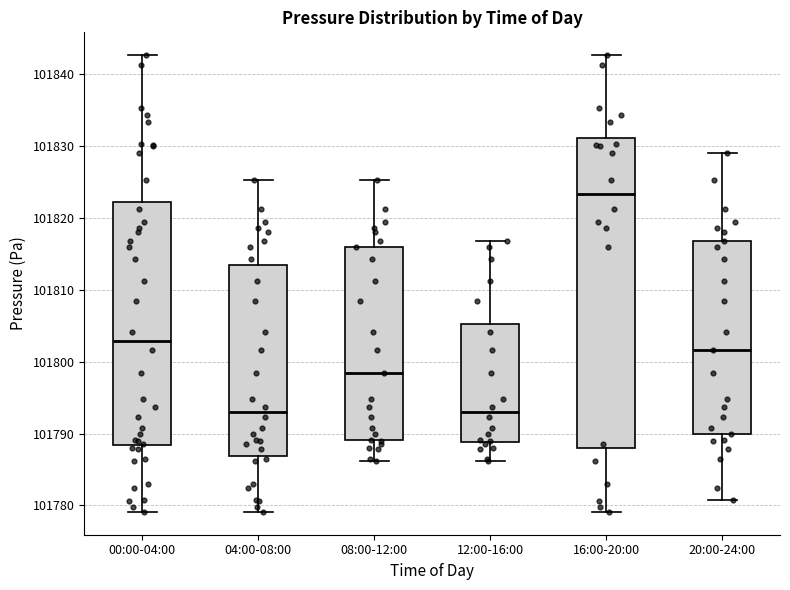

Reading left to right, read every box against the y-axis: the position of its median line, the range the box covers, and the ends of its whiskers. The values are not printed on the chart, so give them approximately, as read against the axis.

00:00-04:00: median 101803, box 101788 to 101822, whiskers 101779 to 101843
04:00-08:00: median 101793, box 101787 to 101814, whiskers 101779 to 101825
08:00-12:00: median 101798, box 101789 to 101816, whiskers 101786 to 101825
12:00-16:00: median 101793, box 101789 to 101805, whiskers 101786 to 101817
16:00-20:00: median 101823, box 101788 to 101831, whiskers 101779 to 101843
20:00-24:00: median 101802, box 101790 to 101817, whiskers 101781 to 101829